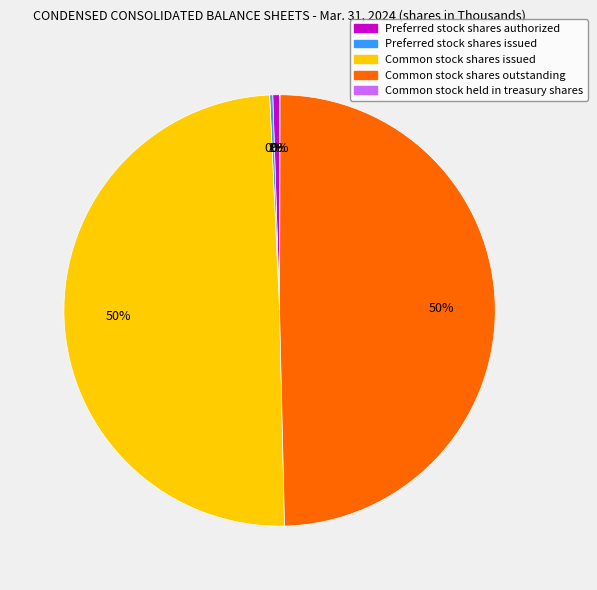

To the nearest percent, what is the combined percentage of Common stock shares issued and Preferred stock shares authorized?

50%